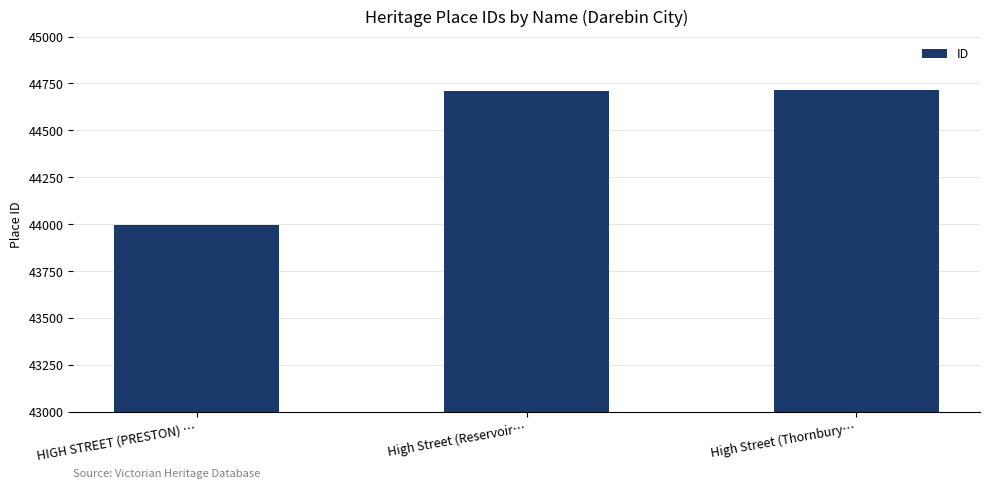

The value at High Street (Reservoir… is 44712. True or false?

True